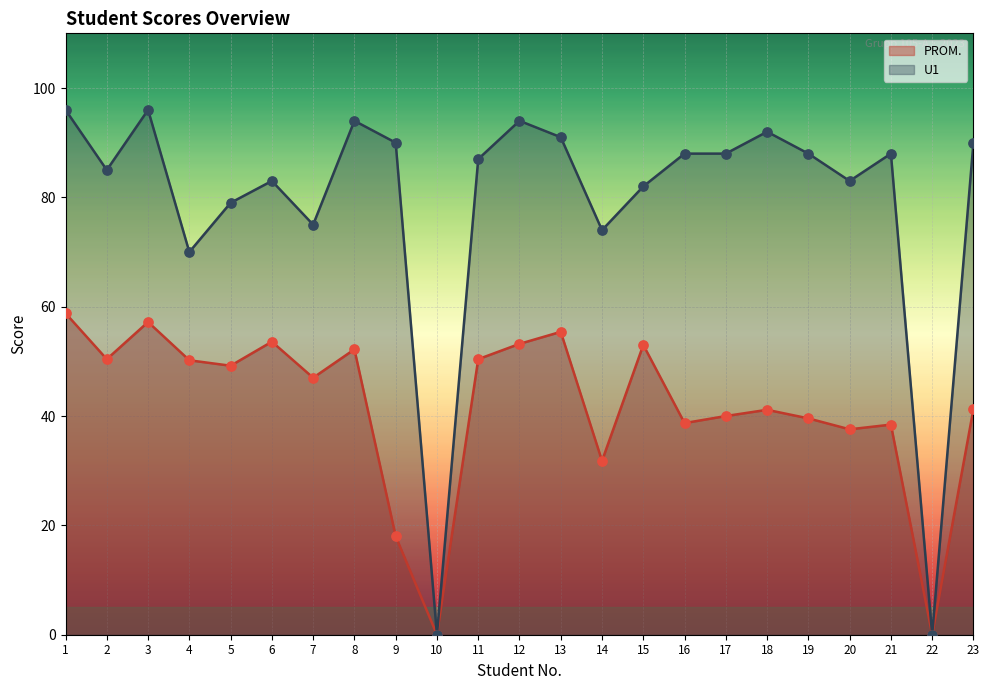

At which category is the sum across all series the highest?

1